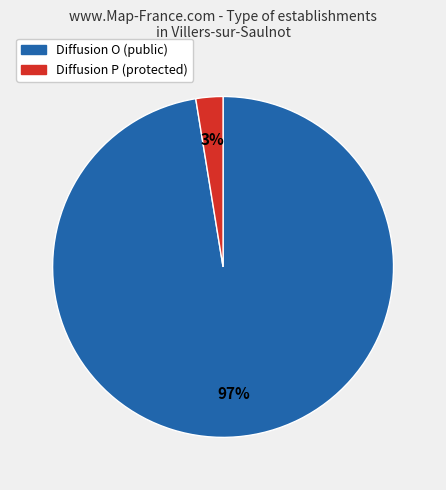

Is there a majority slice in this chart?

Yes